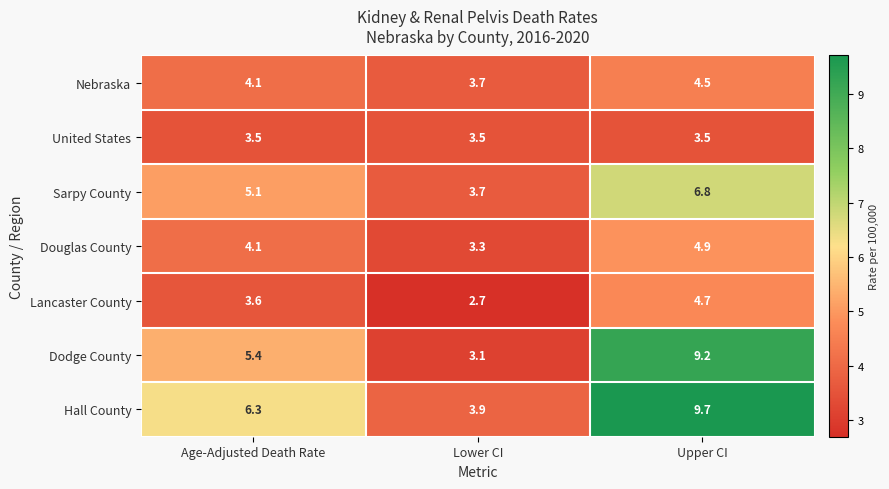

True or false: Sarpy County has a value of 2.7 at Age-Adjusted Death Rate.

False